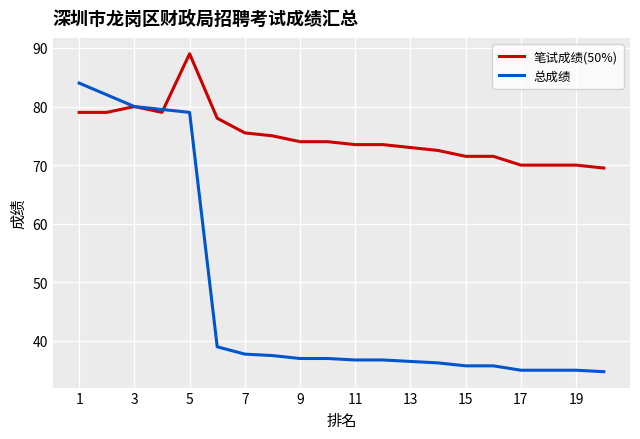

True or false: 总成绩 and 笔试成绩(50%) intersect in this chart.

True